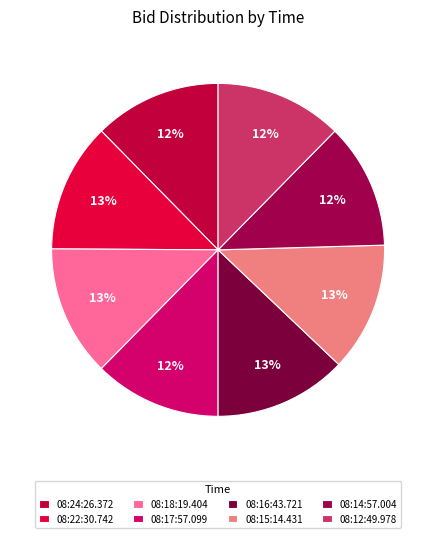

How many segments does this pie chart have?

8